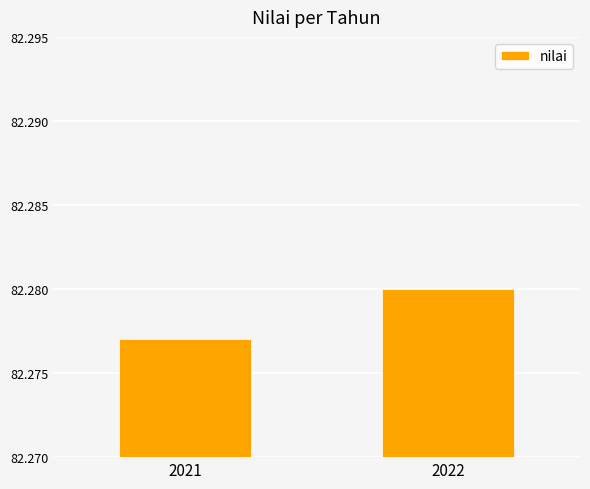

At which category does the chart reach its peak across all series?

2022